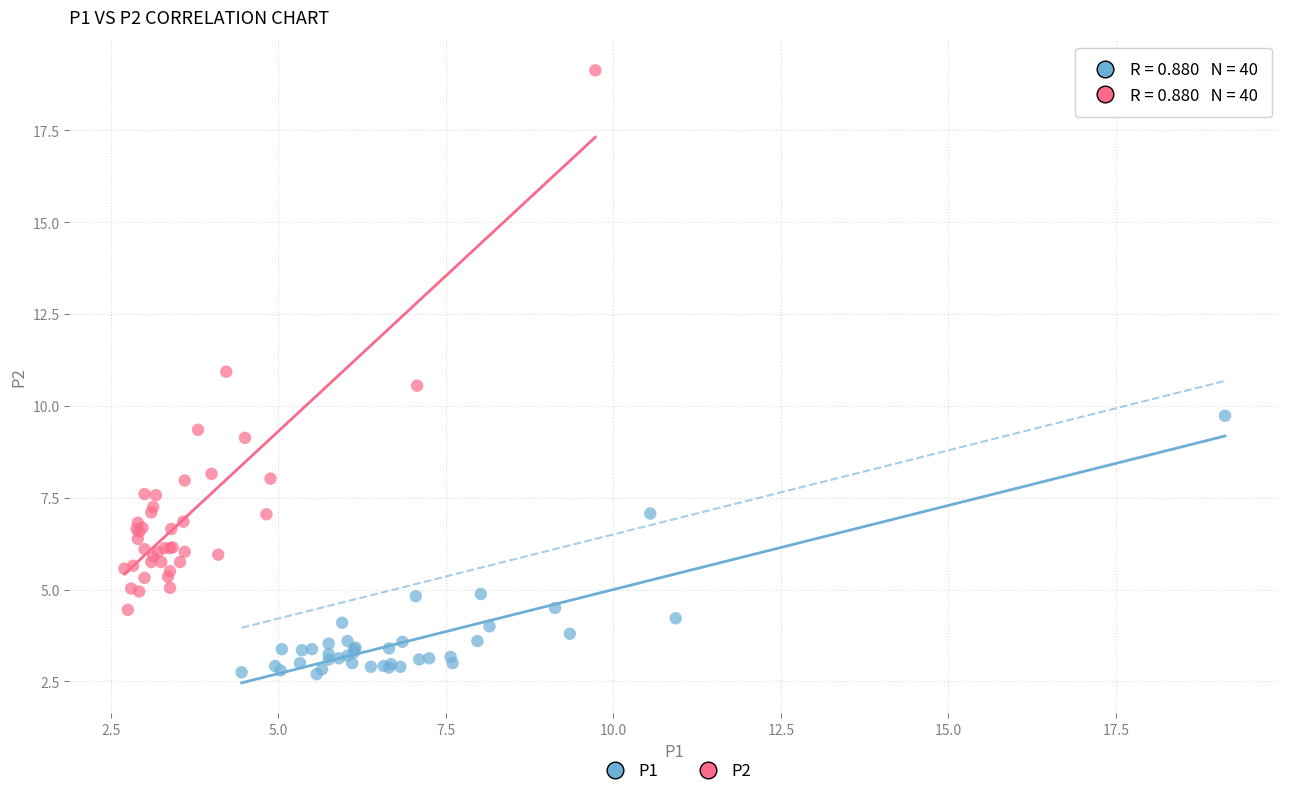

Which series contains the lowest Y value?

P1